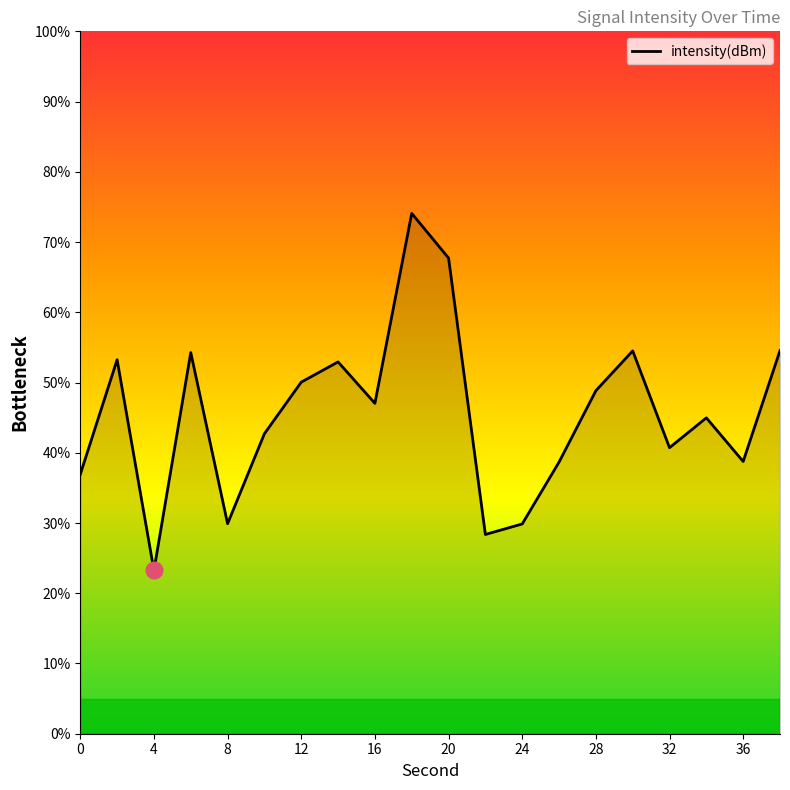

What is the difference between the maximum and minimum values?

50.8